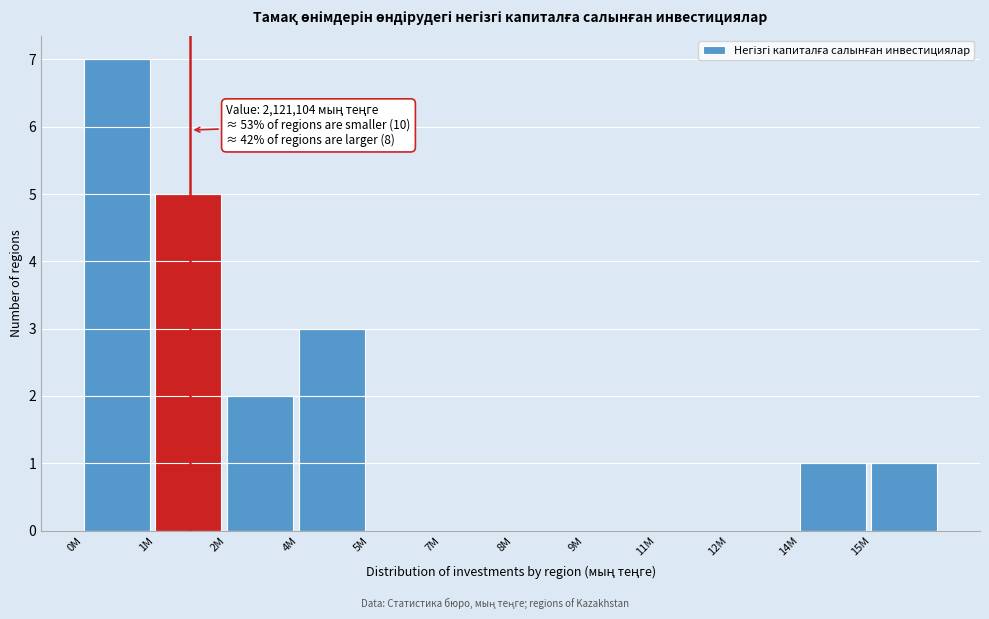

Reading left to right, list all the values displayed in this chart.

0M=7	1M=5	2M=2	4M=3	5M=0	7M=0	8M=0	9M=0	11M=0	12M=0	14M=1	15M=1